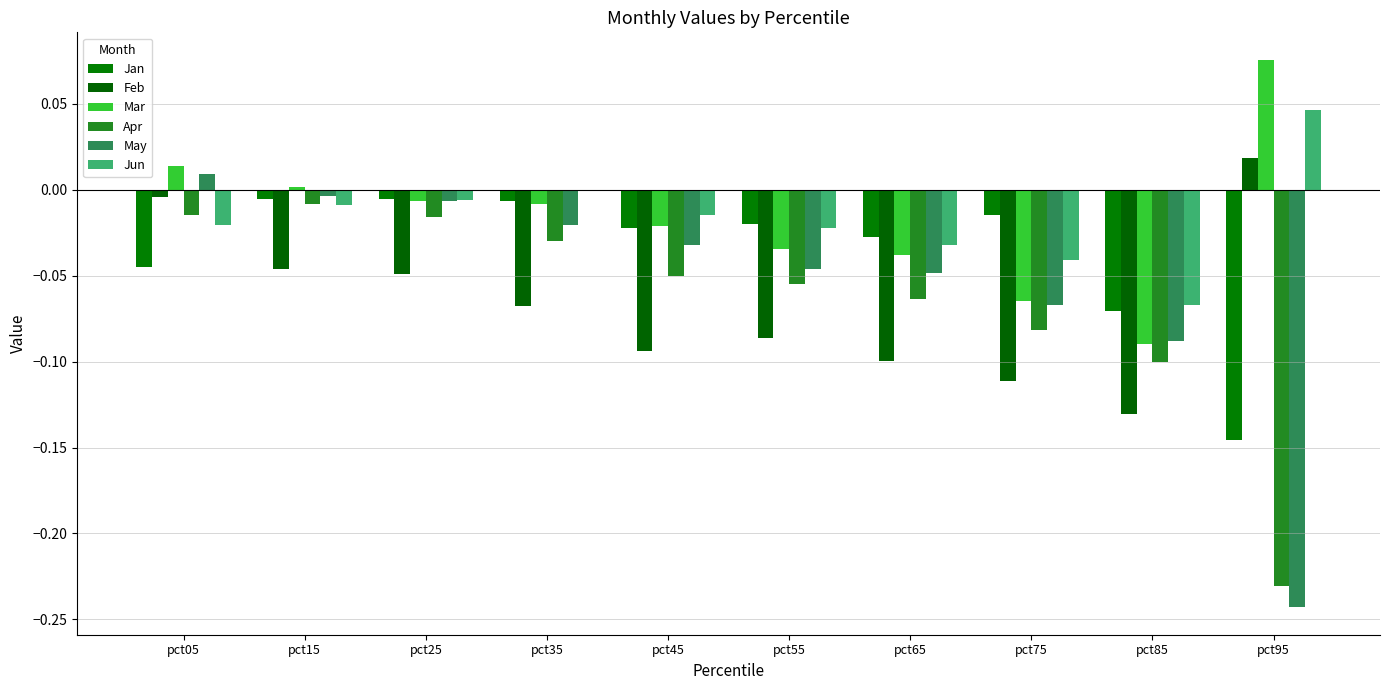

What is the average value of the Feb series?

-0.1